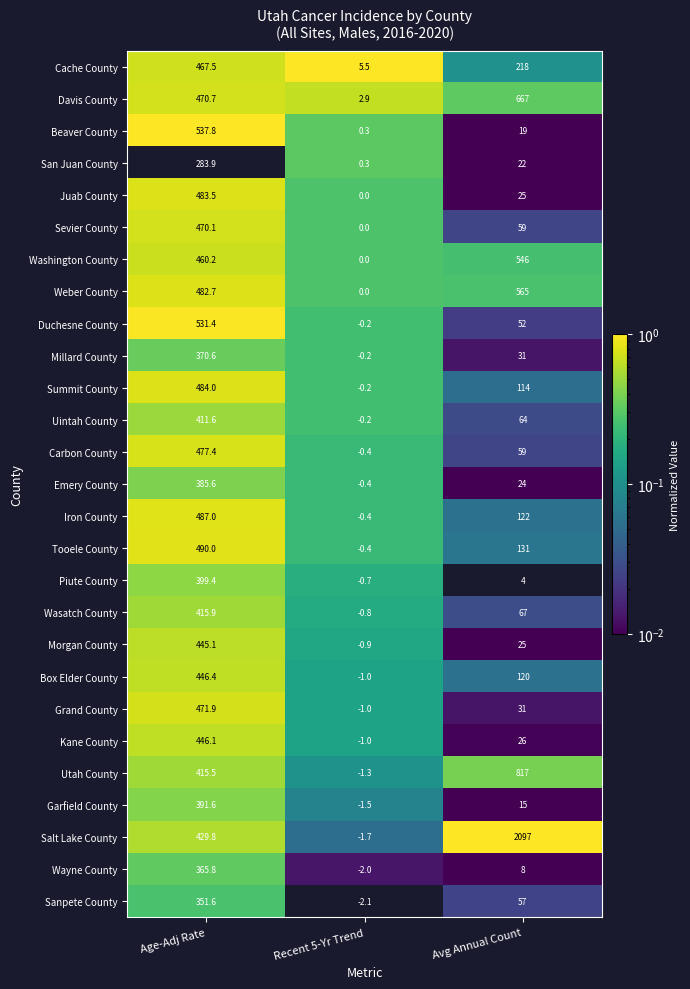

True or false: Sevier County has a value of 59.0 at Avg Annual Count.

True